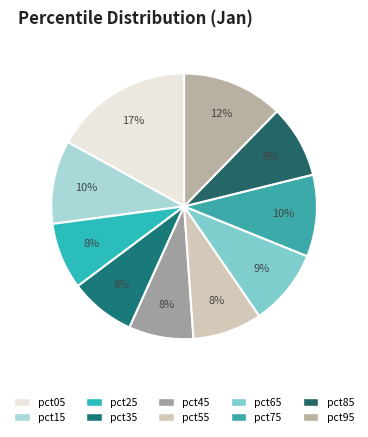

Count the number of slices in the pie.

10